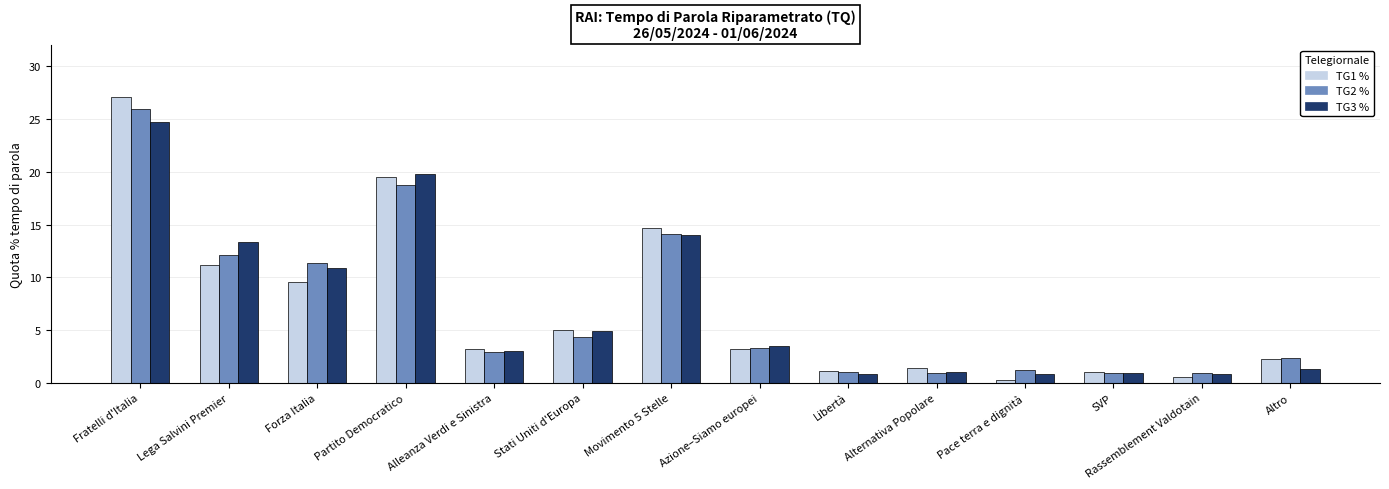

Are the bars grouped side by side (vs. stacked)?

Yes